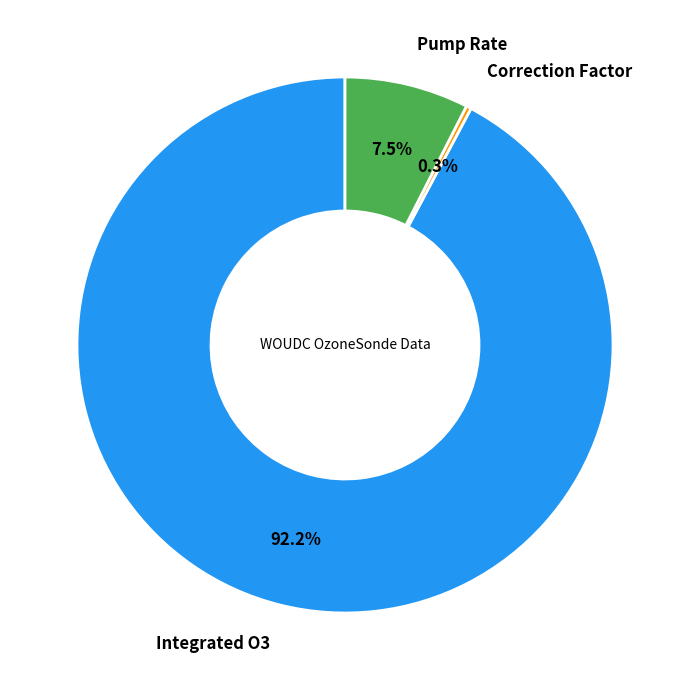

How many slices are in this pie chart?

3